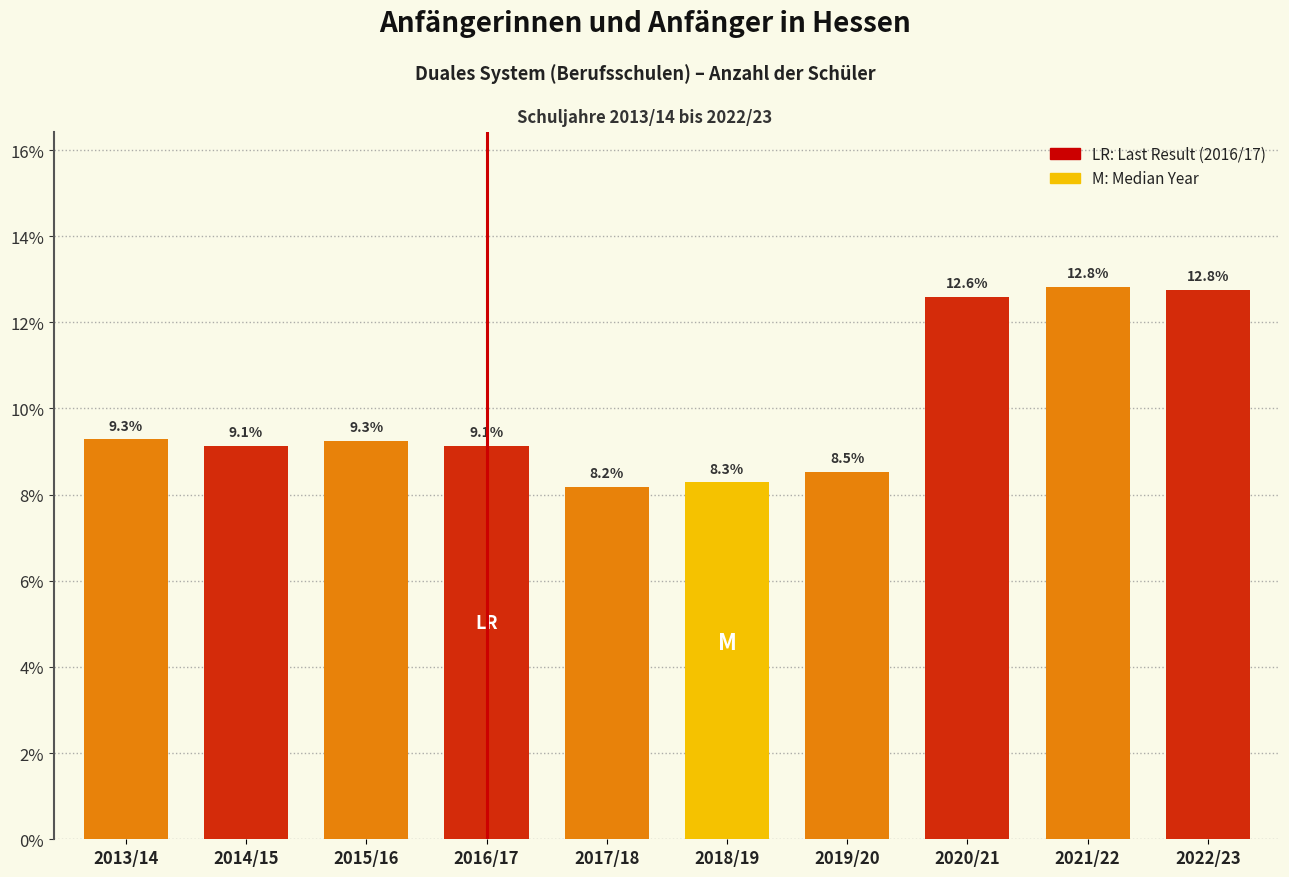

Reading left to right, extract all data points from this chart.

9.3	9.1	9.3	9.1	8.2	8.3	8.5	12.6	12.8	12.8